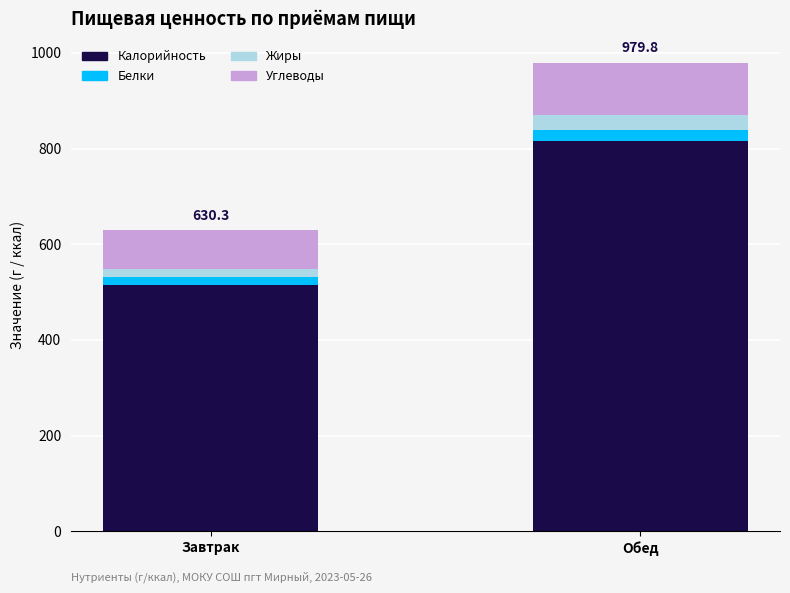

What is the total value across all series at Обед?

979.8